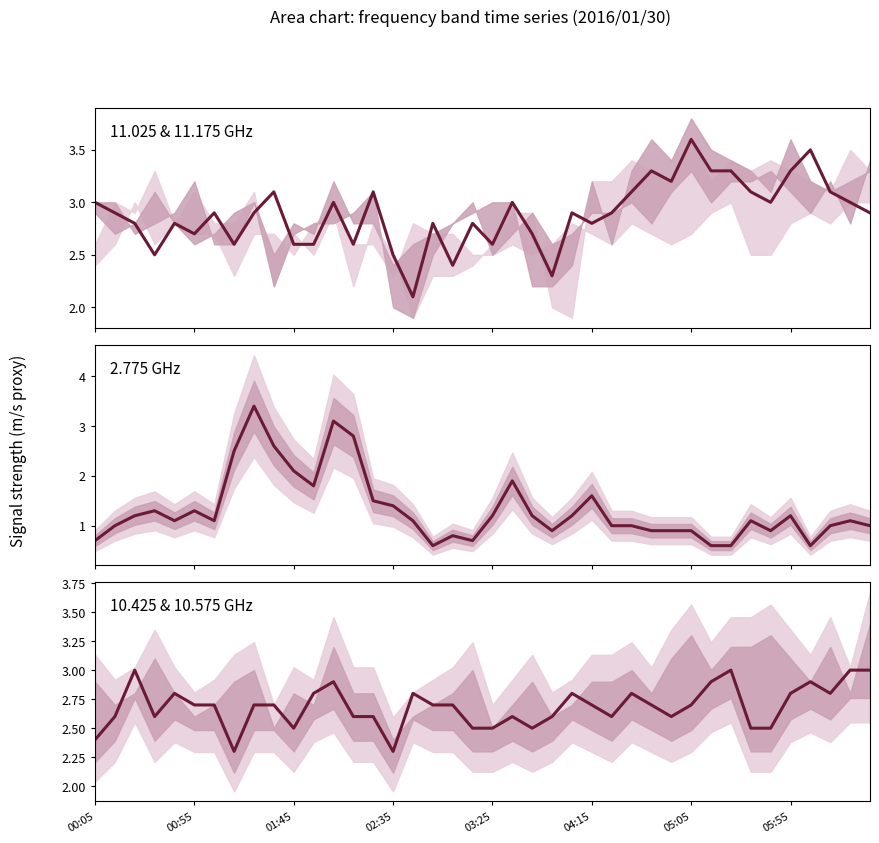

Between 32 and 37, which is larger?

32